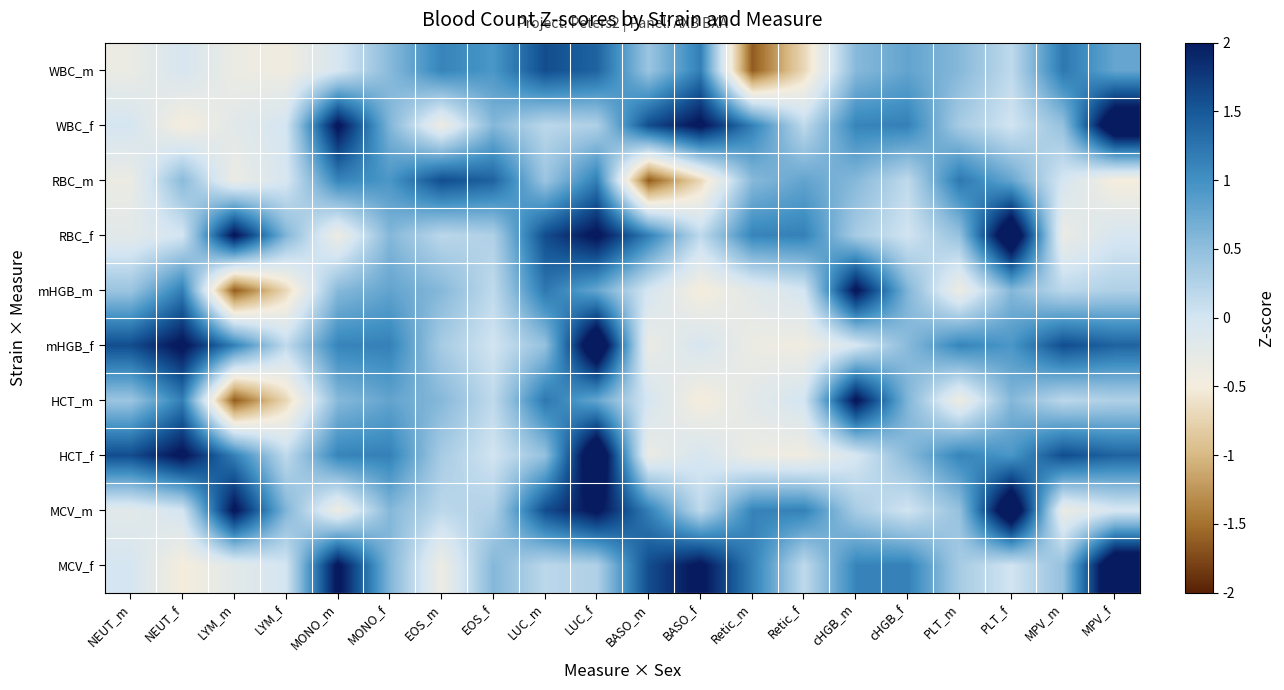

What is the greatest value displayed?

2.6